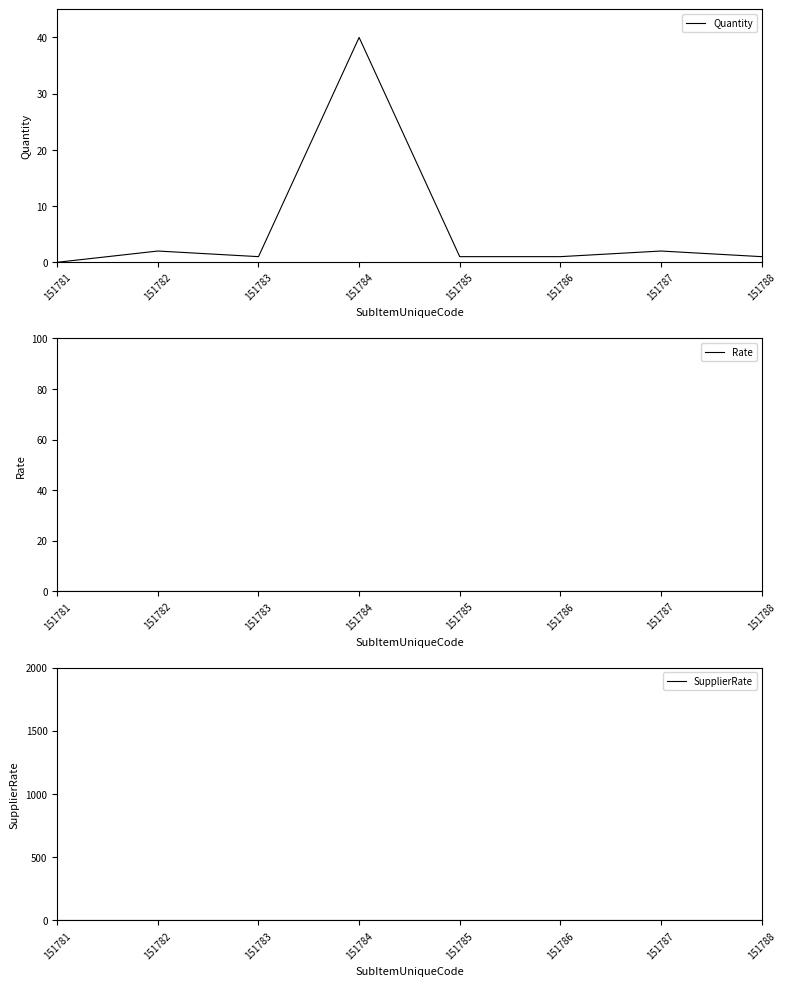

The value of Rate at 151781 is 0. True or false?

True